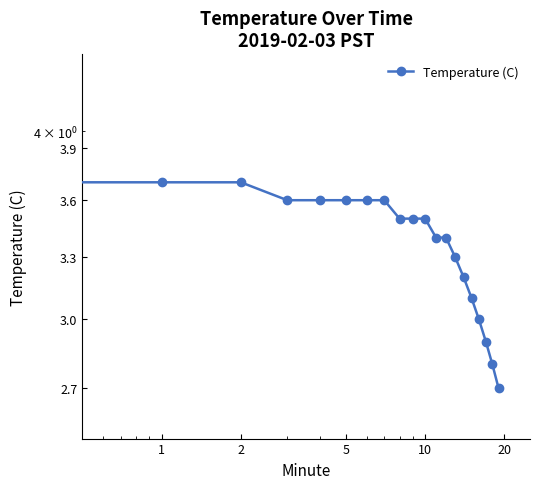

How many lines are shown in the chart?

1